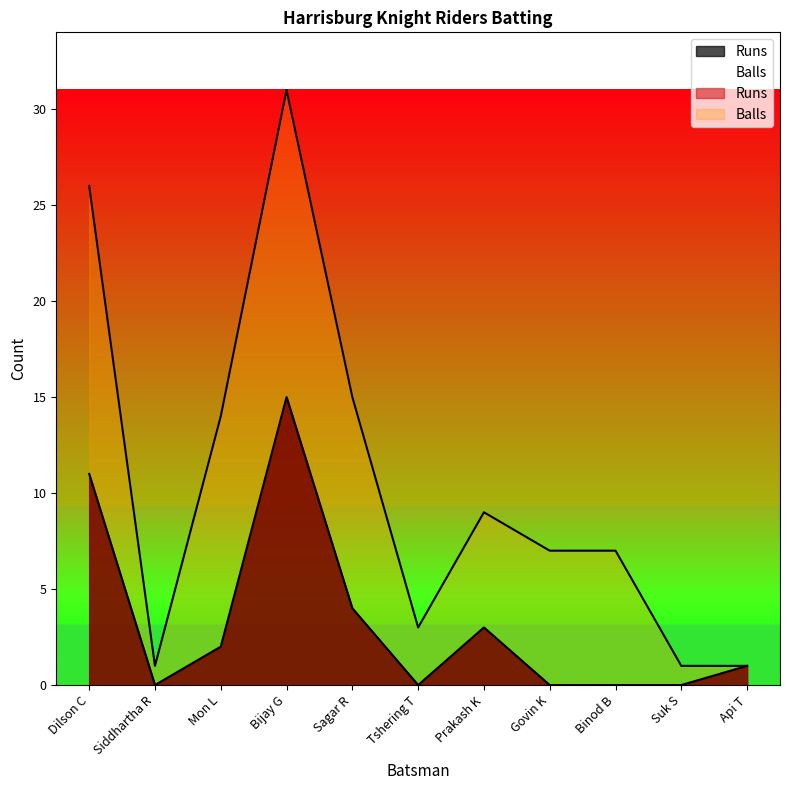

Which series changed the most between Dilson C and Govin K?

Balls